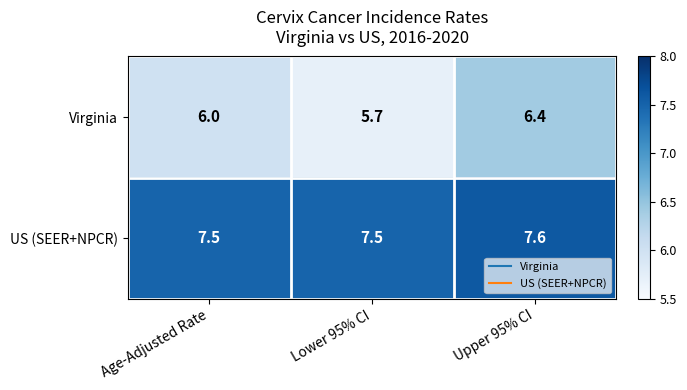

At Upper 95% CI, list the series in order from smallest to largest.

Virginia, US (SEER+NPCR)